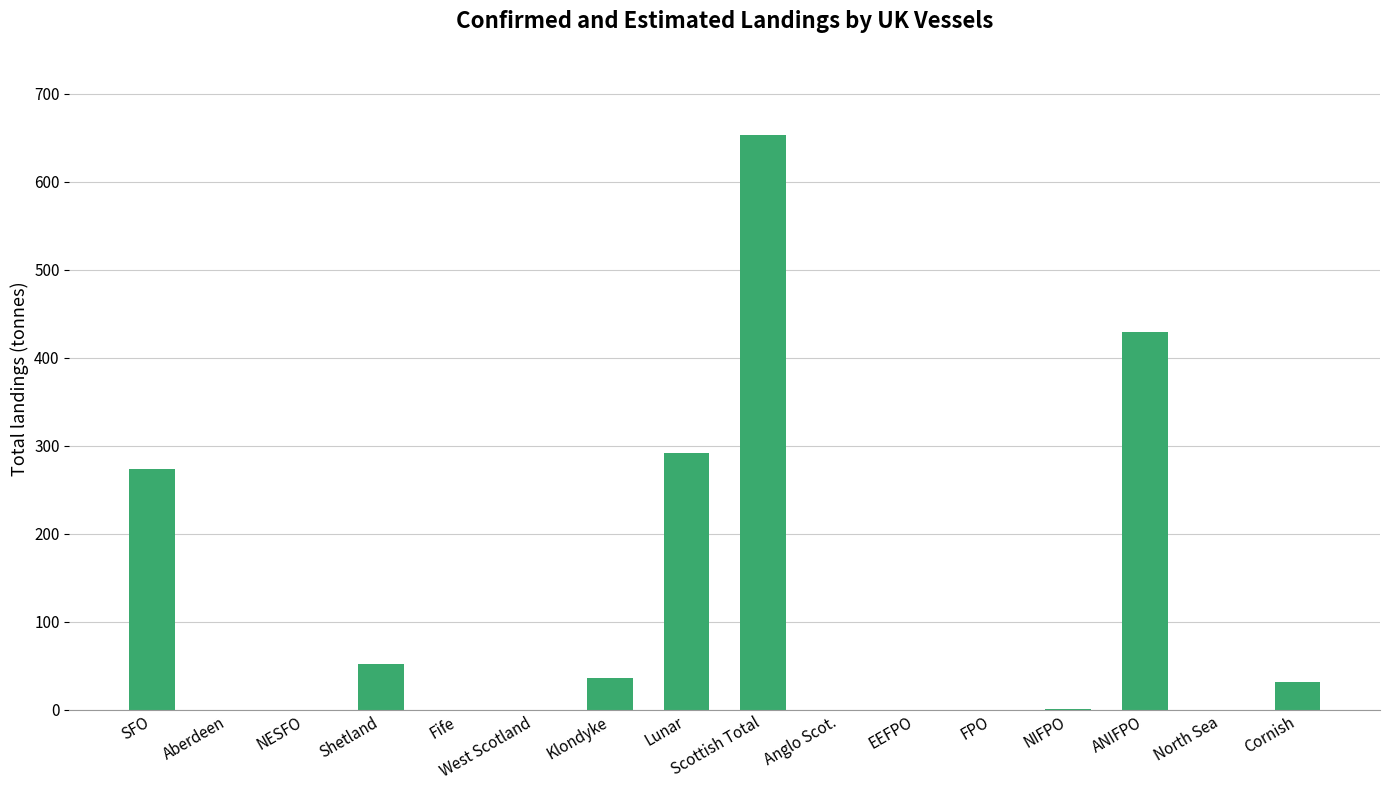

Where is the data nearest to the value 326?

Lunar